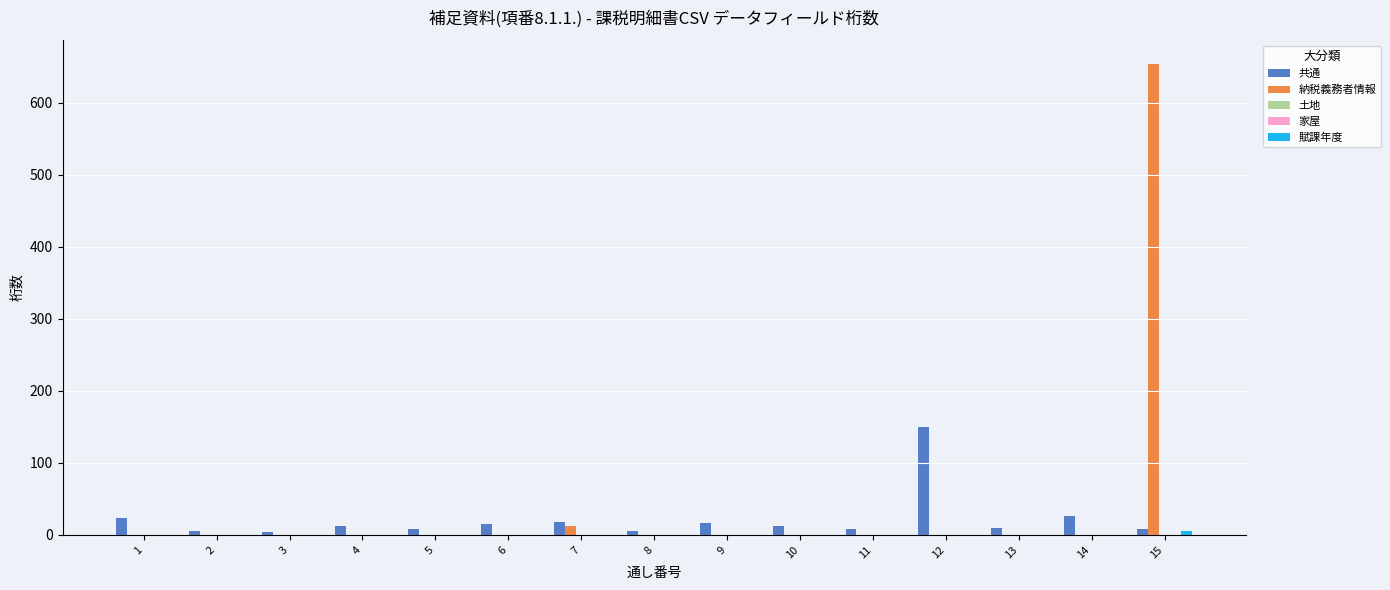

Count the number of categories in the chart.

15